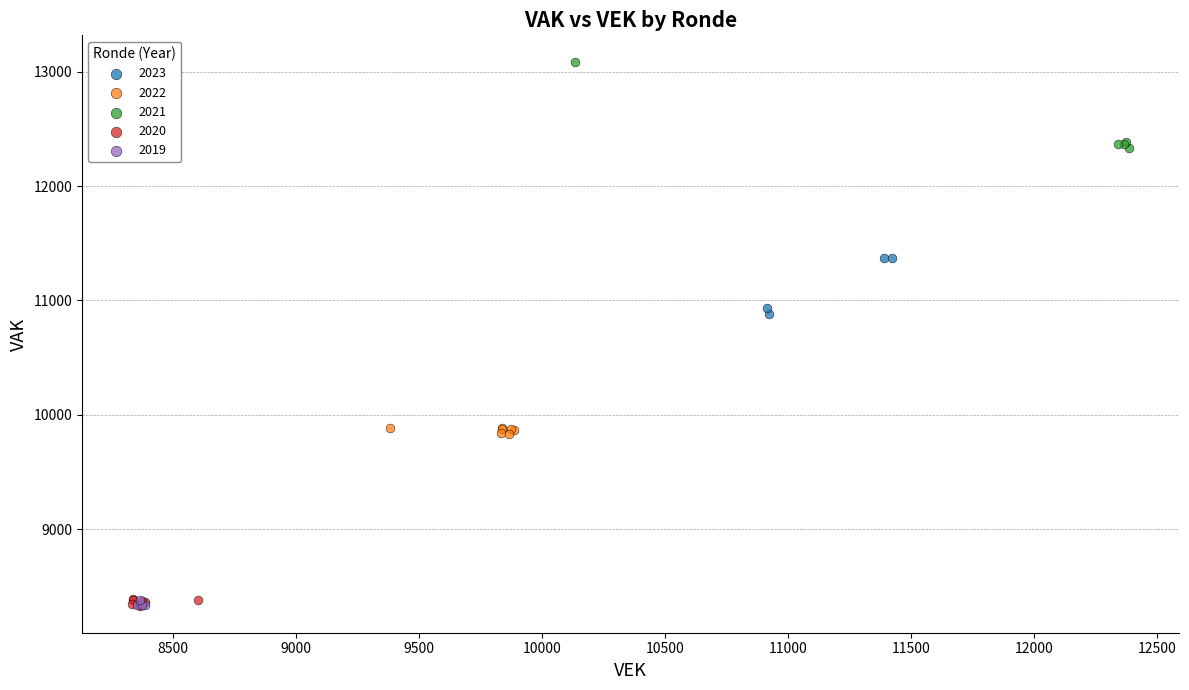

Which series contains the highest Y value?

2021